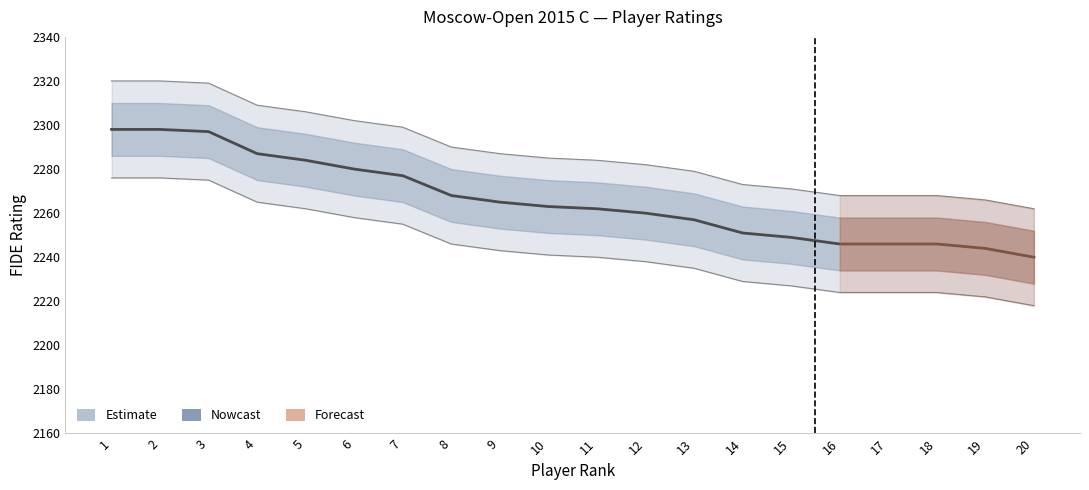

The value at 18 is 2246. True or false?

True